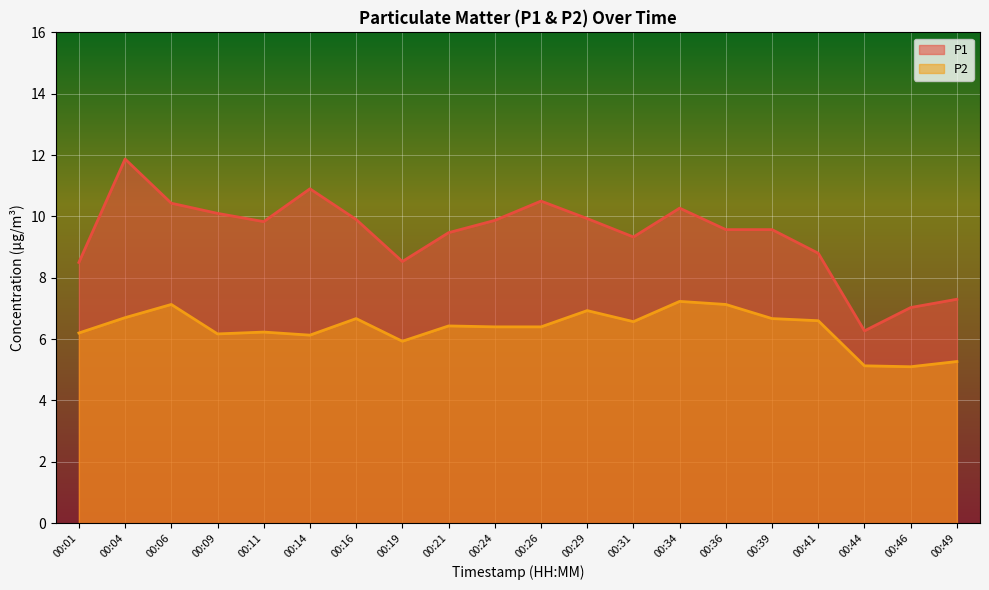

What is the average value of the P2 series?

6.4